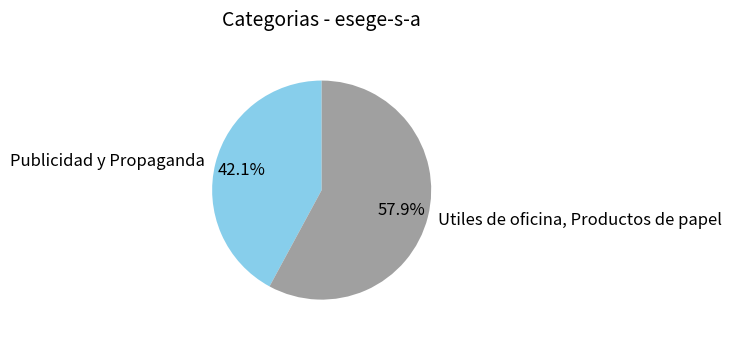

To the nearest percent, what portion does Utiles de oficina, Productos de papel represent?

58%